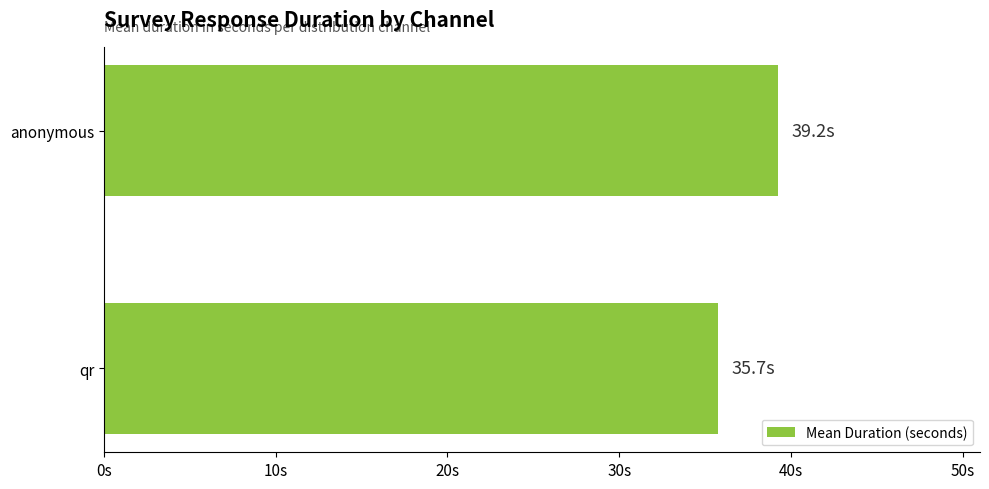

Does the chart contain any negative values?

No